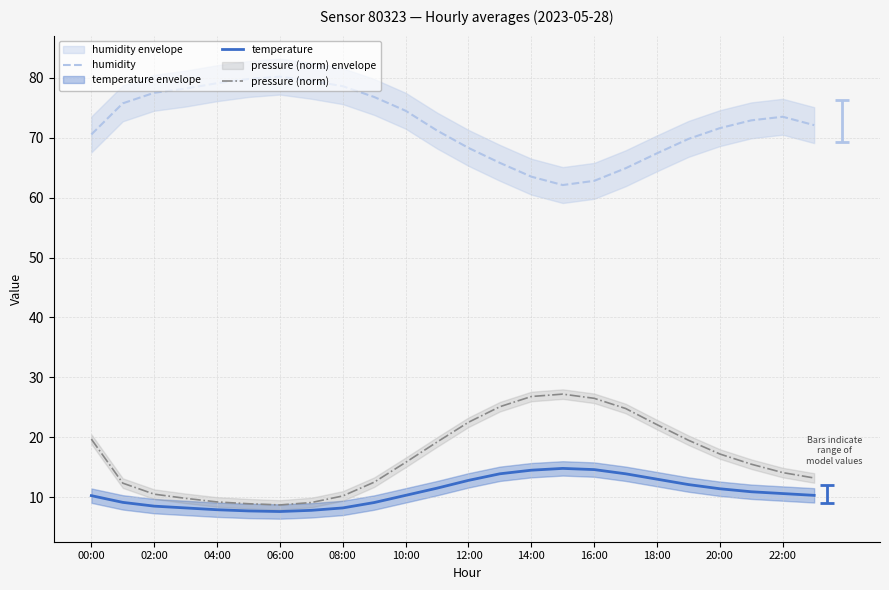

Reading right to left, what are all the values shown in this chart?

humidity: 72.1	73.5	72.9	71.6	69.8	67.4	64.9	62.8	62.1	63.5	65.8	68.3	71.2	74.5	76.8	78.6	79.5	80.2	79.8	79.1	78.2	77.5	75.7	70.5
temperature: 10.3	10.6	10.9	11.4	12.1	13.0	13.9	14.6	14.8	14.5	13.9	12.8	11.5	10.3	9.1	8.2	7.8	7.6	7.7	7.9	8.2	8.5	9.1	10.2
pressure (norm): 13.2	14.1	15.5	17.2	19.5	22.1	24.8	26.5	27.2	26.8	25.1	22.5	19.2	15.8	12.5	10.2	9.1	8.7	8.9	9.2	9.8	10.5	12.3	19.7